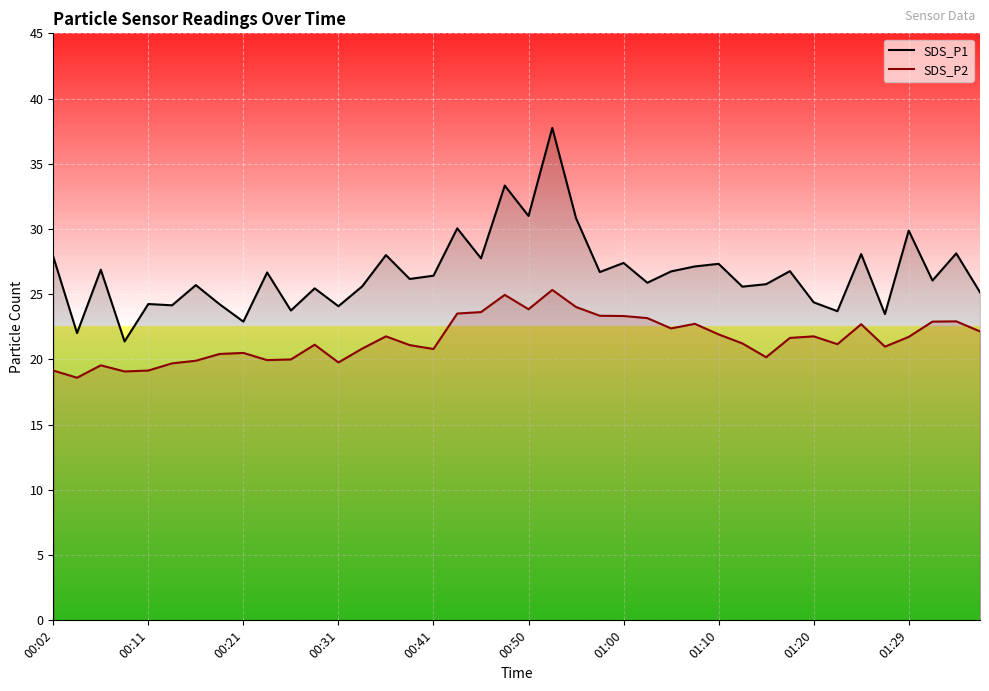

What position from the right is 00:02?

40